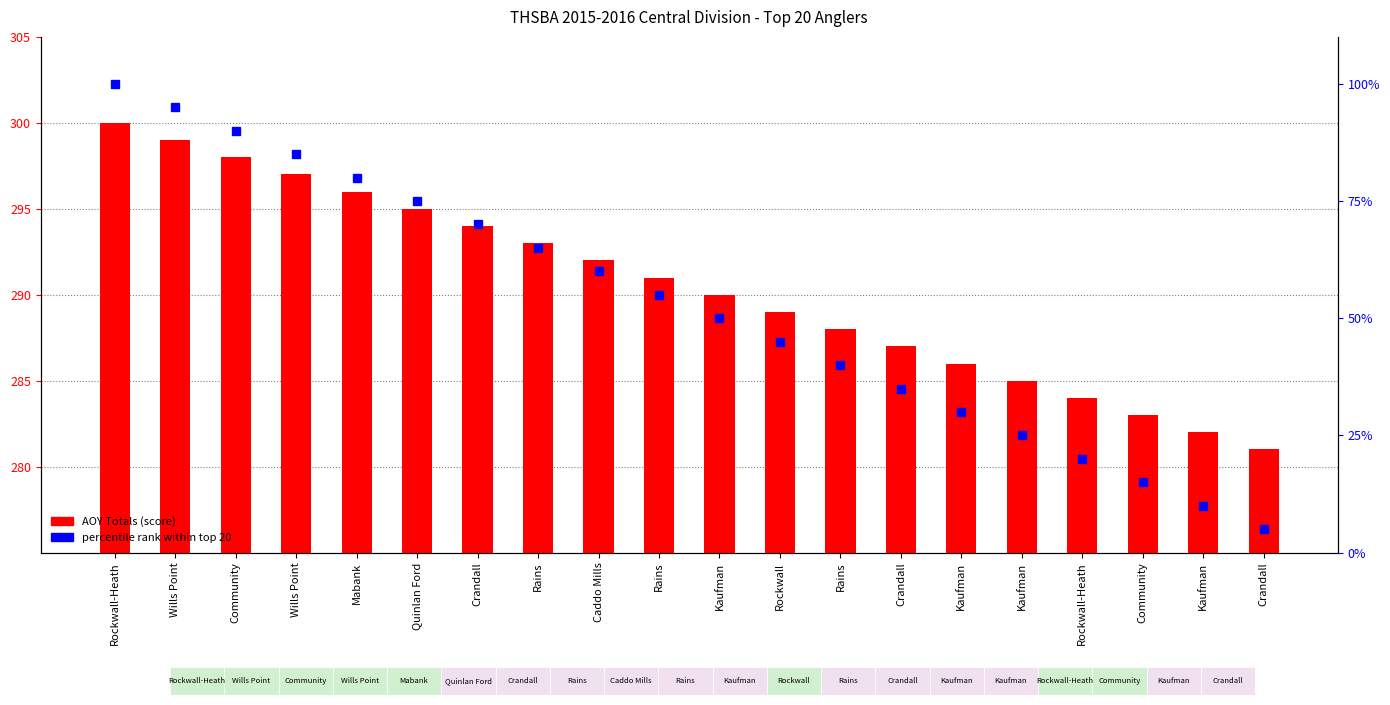

How many series are shown in this chart?

2